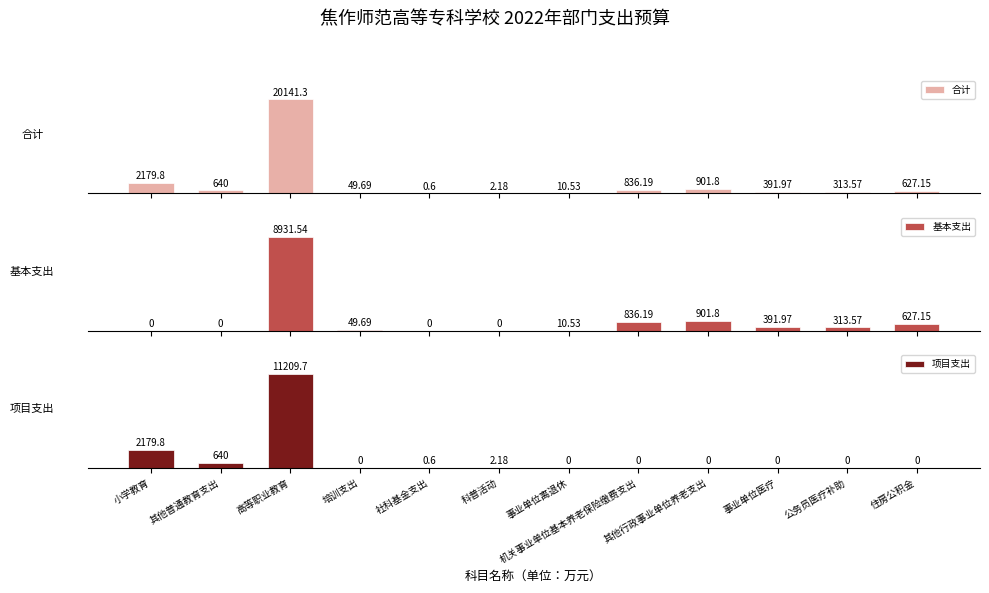

At which label does 基本支出 first exceed 313?

高等职业教育